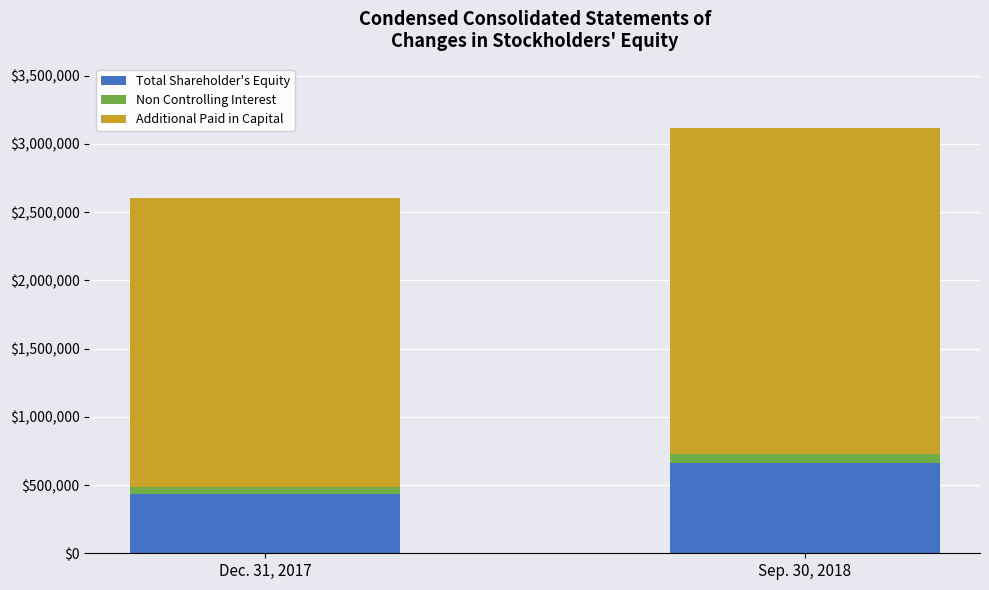

What is the total value across all series at Sep. 30, 2018?

3120897